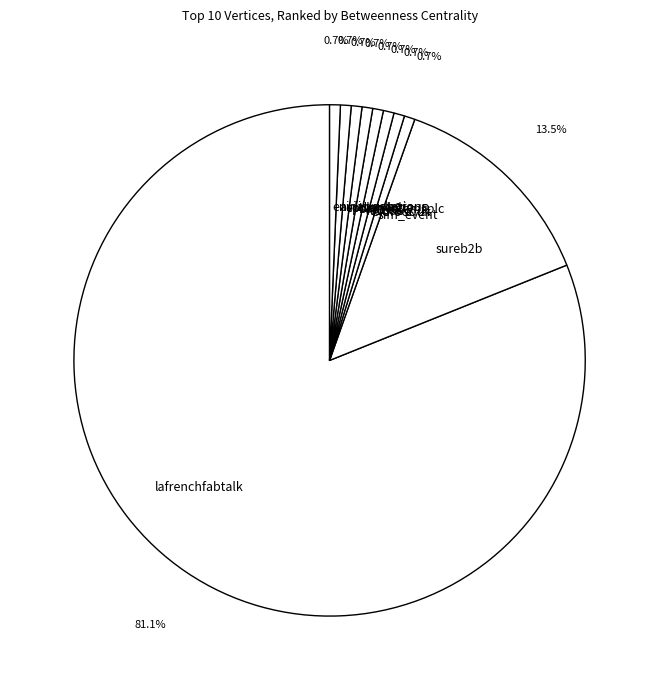

How many slices are in this pie chart?

10